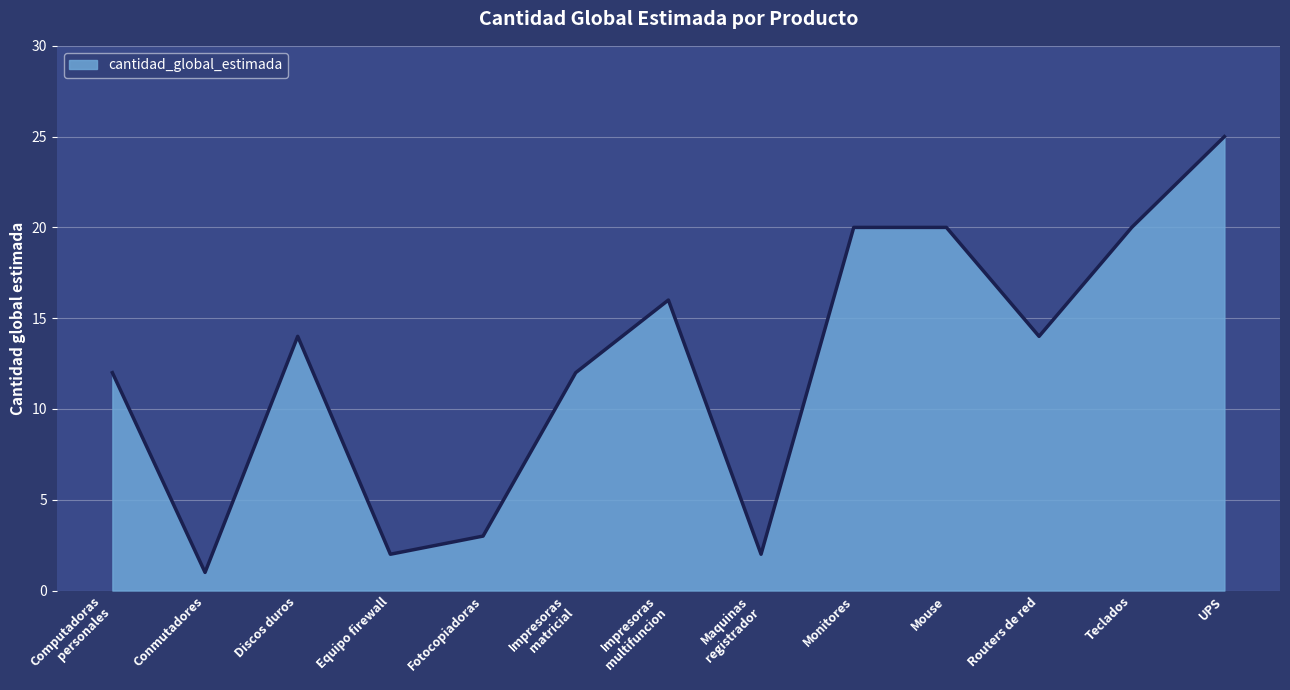

Read the value at UPS, to the nearest 5.

25